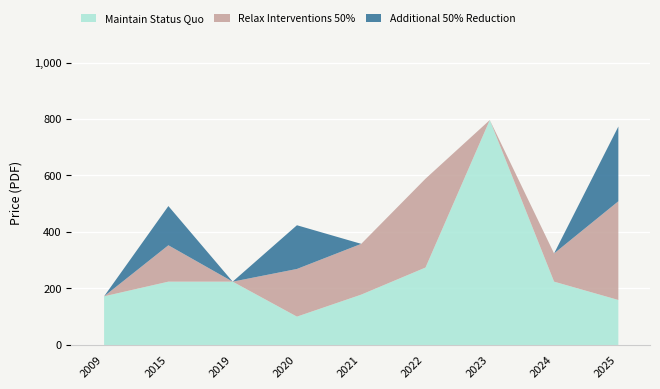

Rank the categories by Relax Interventions 50% value from highest to lowest.

2025, 2022, 2021, 2020, 2015, 2024, 2009, 2019, 2023